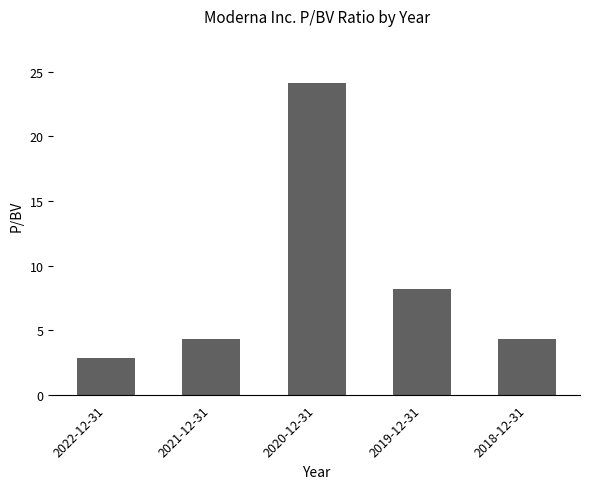

Approximately how many times larger is the value at 2022-12-31 compared to 2019-12-31?

0.3